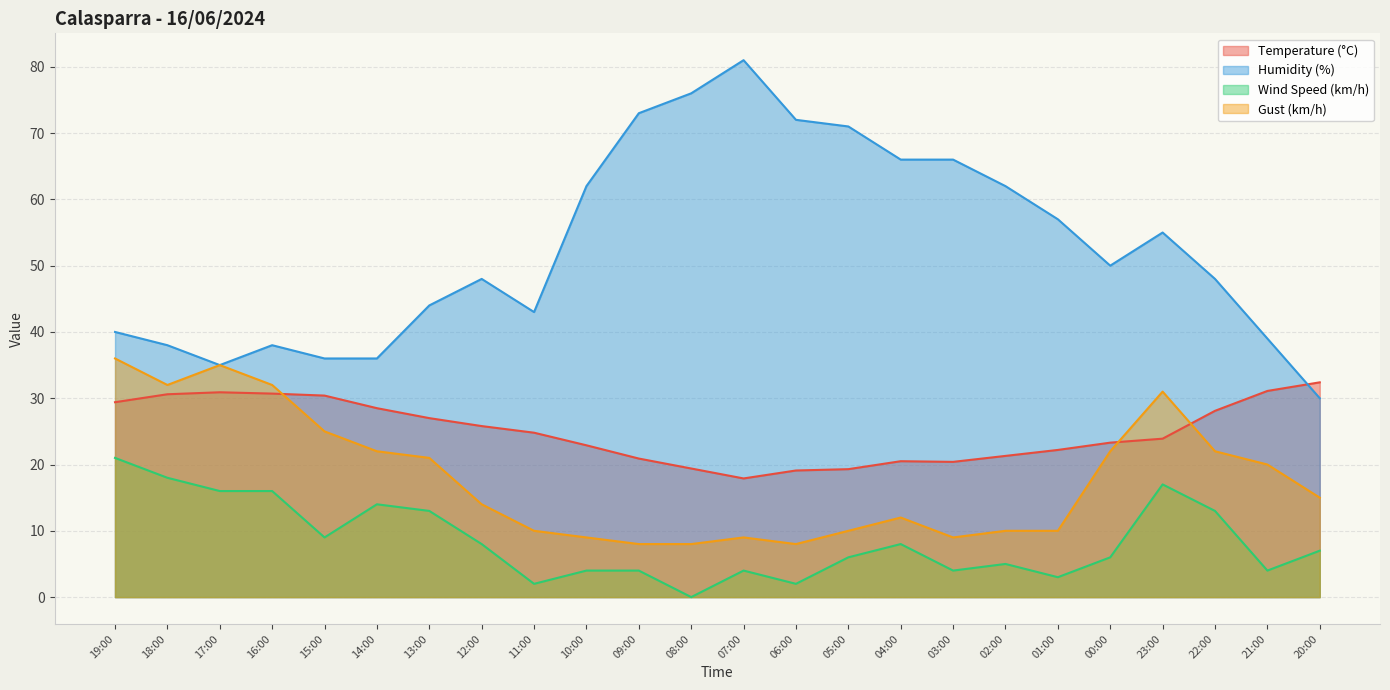

What is the average value of the Wind Speed (km/h) series?

8.5